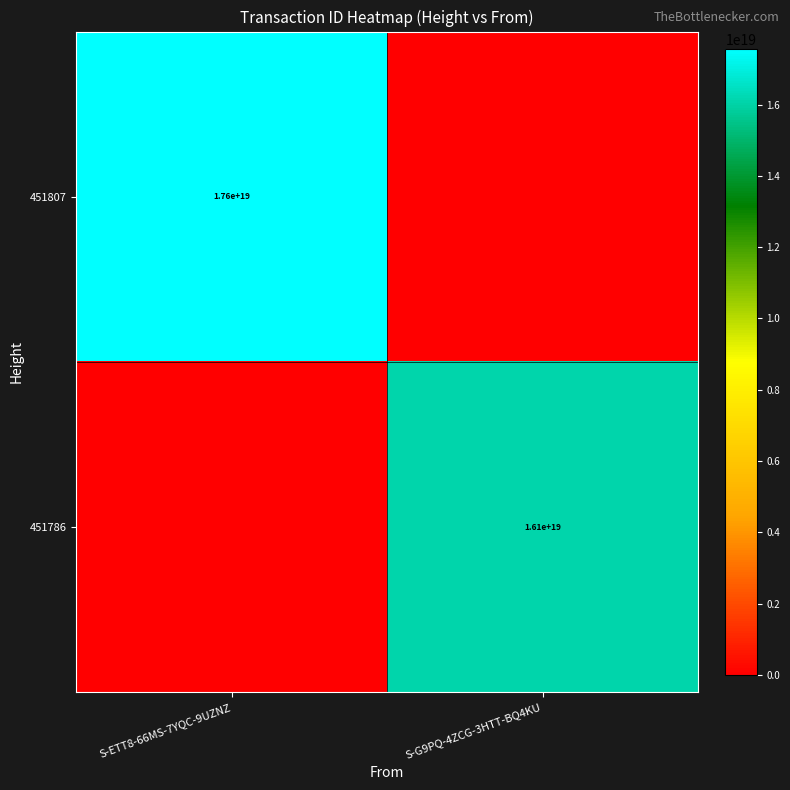

The value of 451786 at S-G9PQ-4ZCG-3HTT-BQ4KU is 16100000000000000000. True or false?

True